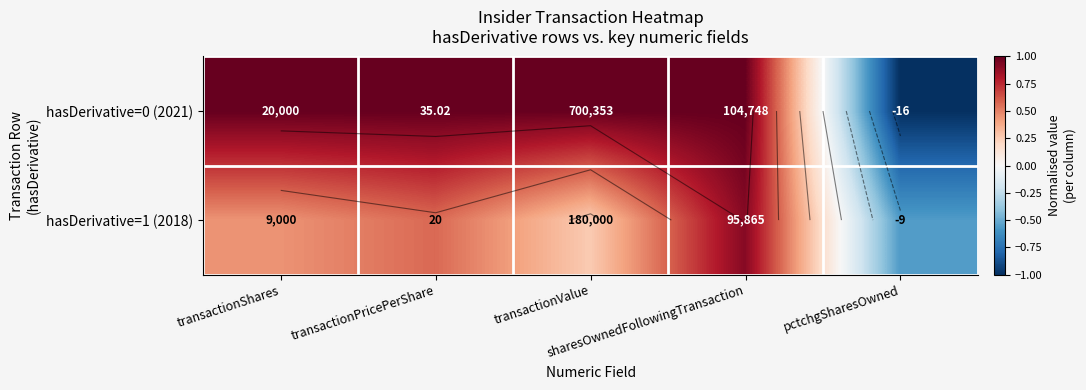

True or false: hasDerivative=0 (2021) has a value of 1.0 at transactionValue.

True